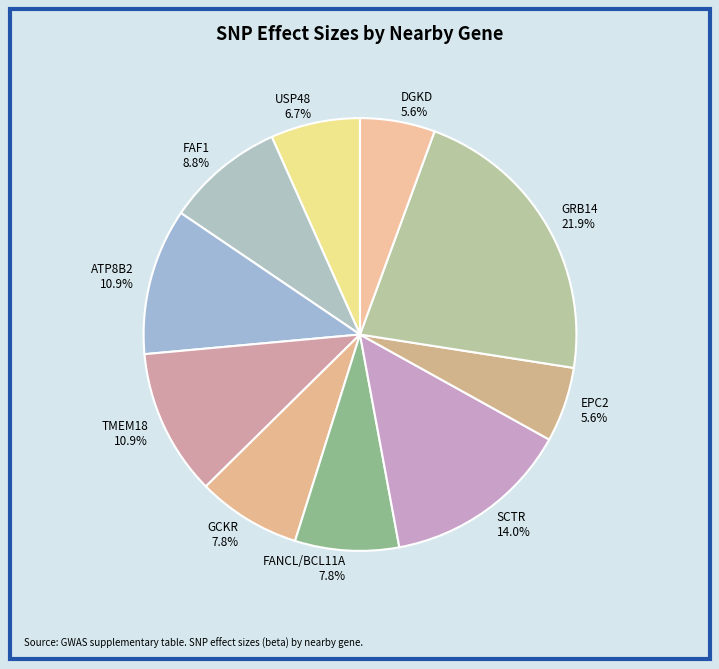

Combined, do FAF1 and EPC2 account for over 50%?

No